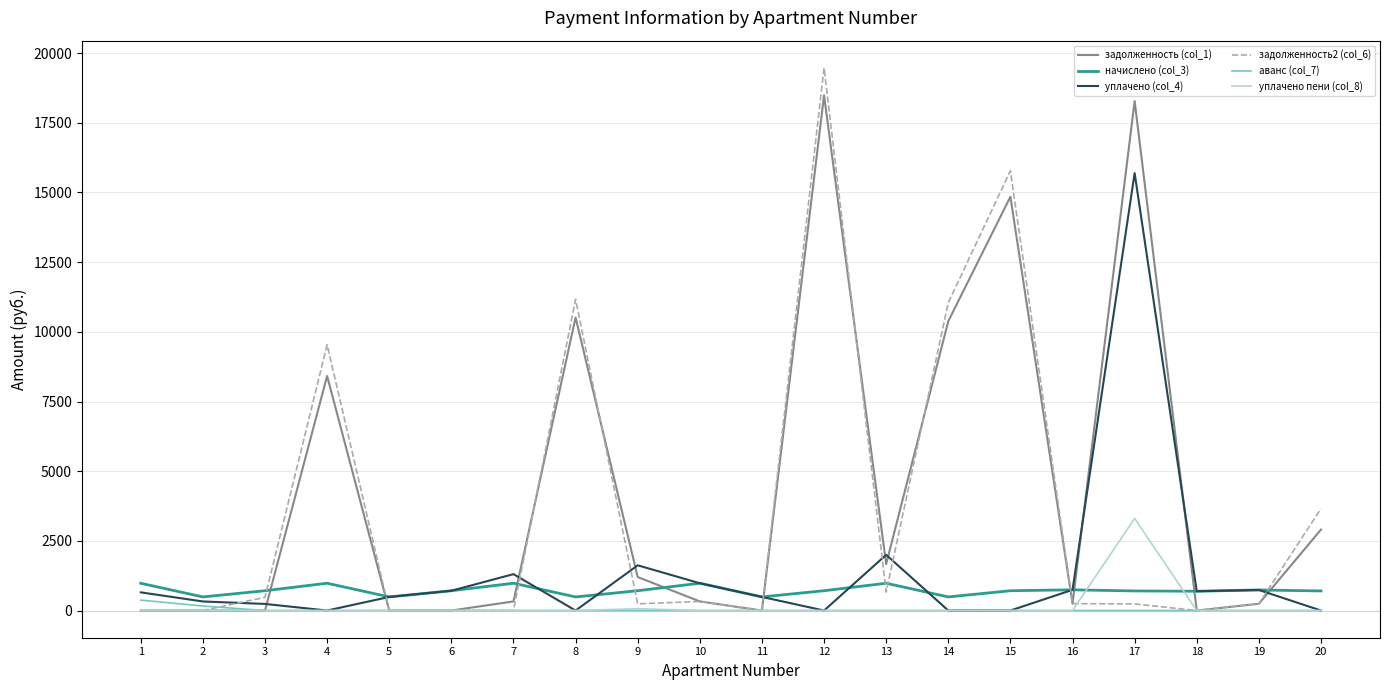

What is the total value across all series at 19?

1961.4